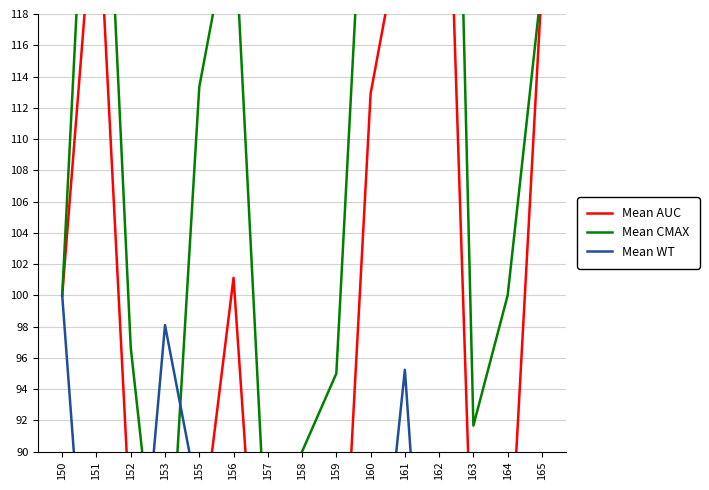

What is the sum of all Mean WT values?

1226.7